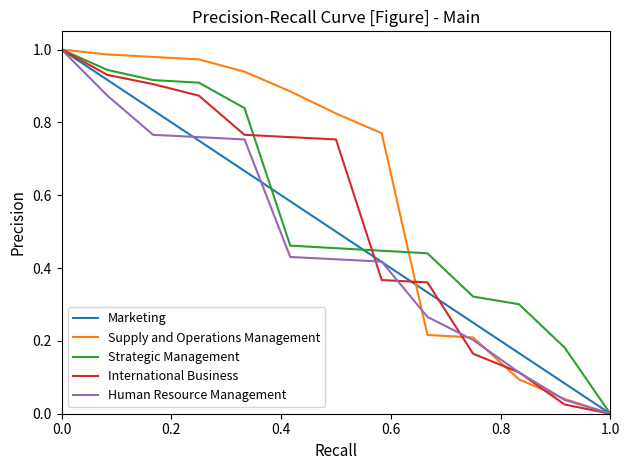

Which series has the largest total across all categories?

Supply and Operations Management